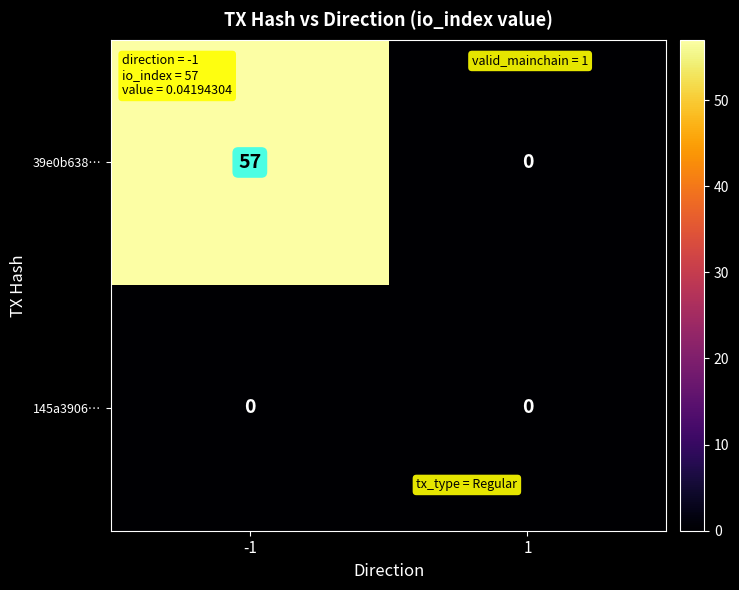

How many series are shown in this chart?

2